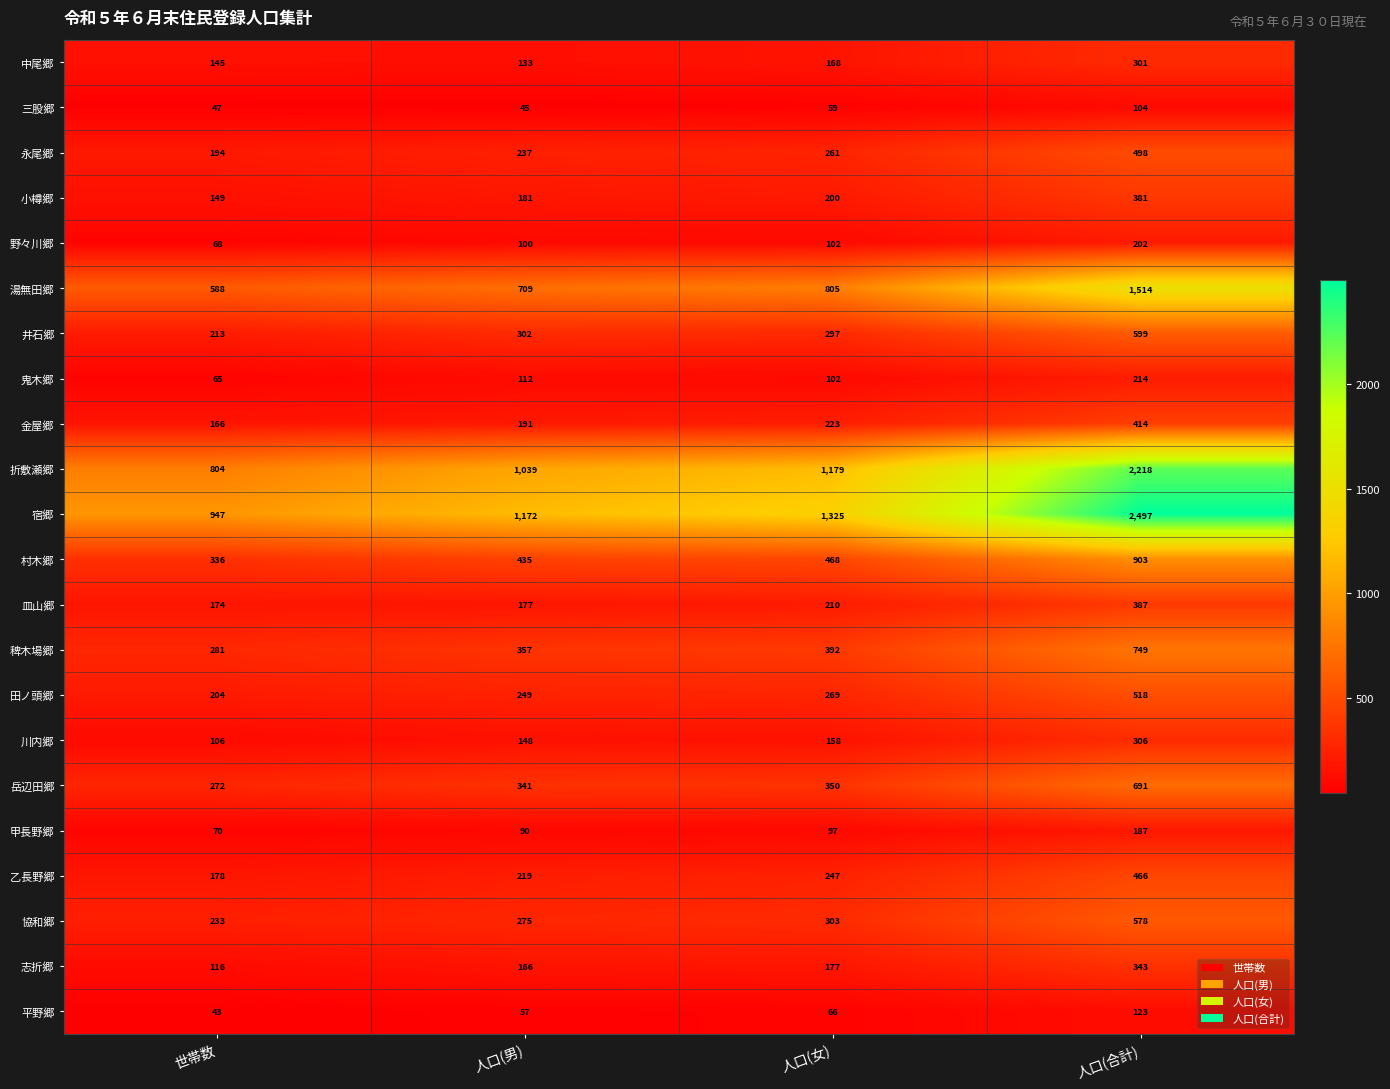

Count the number of data series in this chart.

22